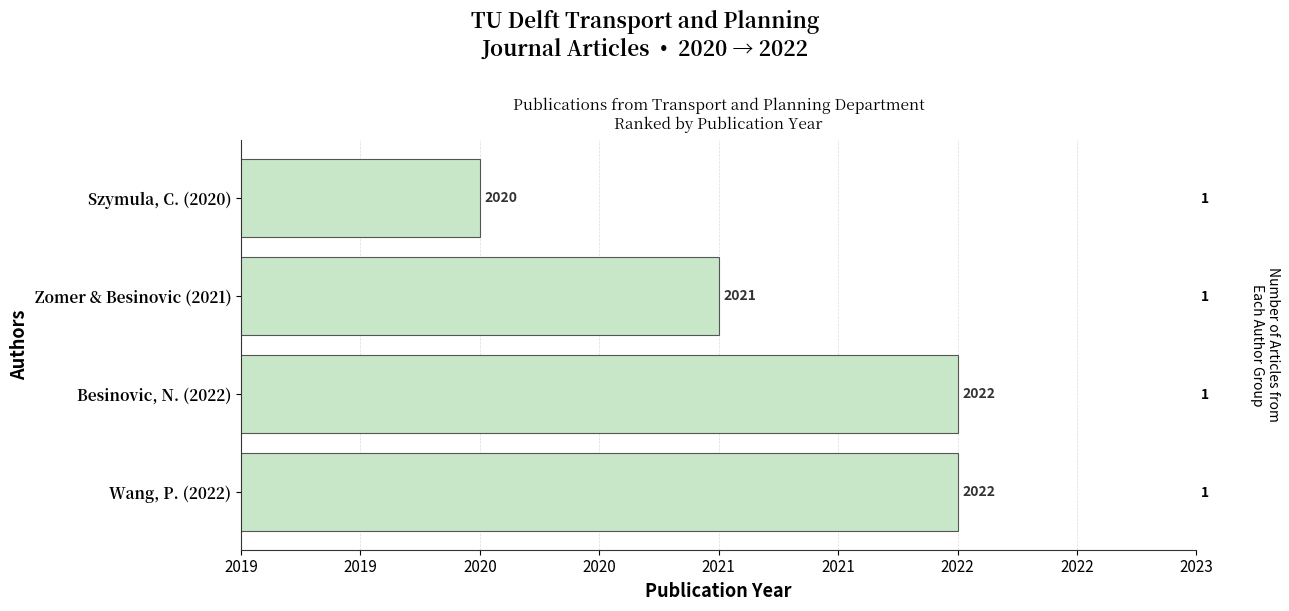

What is the minimum value shown in the chart?

2020